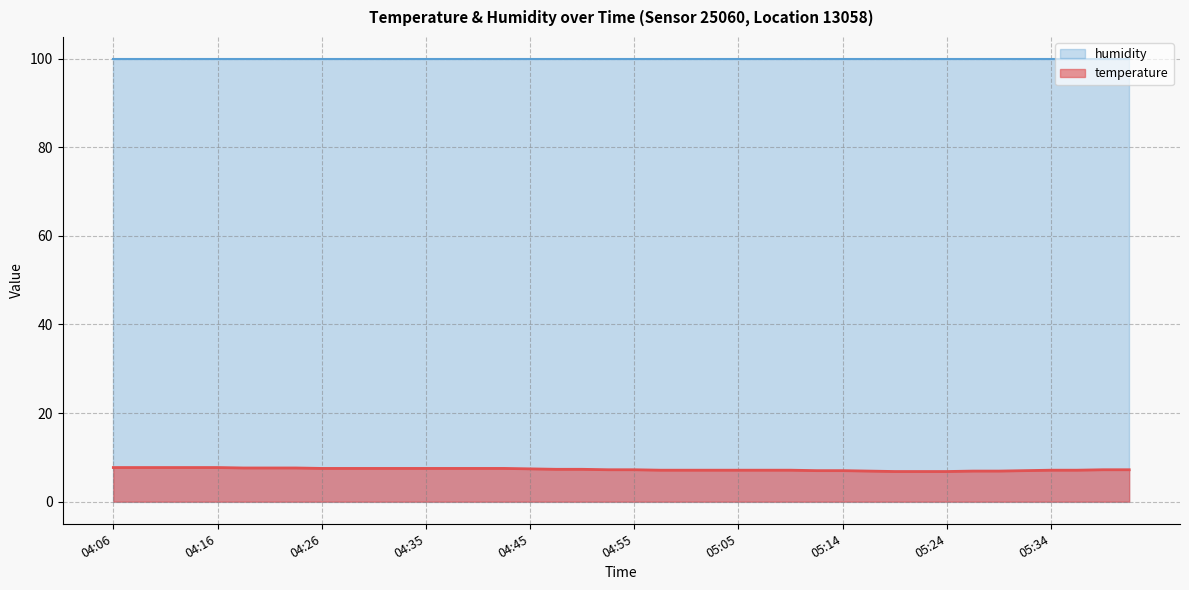

Reading right to left, extract all data points from this chart.

05:41=7.2	05:39=7.2	05:36=7.1	05:34=7.1	05:31=7.0	05:29=6.9	05:26=6.9	05:24=6.8	05:22=6.8	05:19=6.8	05:17=6.9	05:14=7.0	05:12=7.0	05:09=7.1	05:07=7.1	05:05=7.1	05:02=7.1	05:00=7.1	04:57=7.1	04:55=7.2	04:52=7.2	04:50=7.3	04:47=7.3	04:45=7.4	04:43=7.5	04:40=7.5	04:38=7.5	04:35=7.5	04:33=7.5	04:30=7.5	04:28=7.5	04:26=7.5	04:23=7.6	04:21=7.6	04:18=7.6	04:16=7.7	04:13=7.7	04:11=7.7	04:08=7.7	04:06=7.7